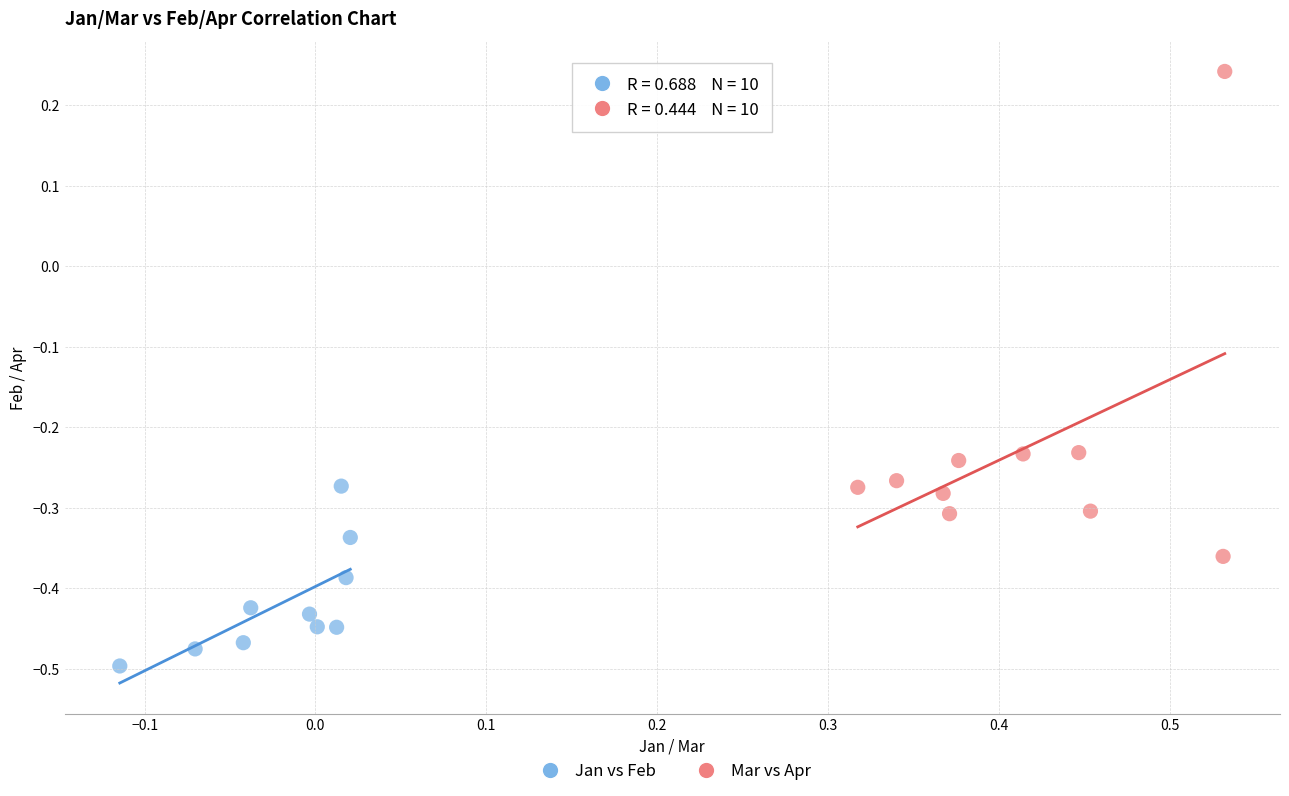

Which series has the largest Y range (max minus min)?

Mar vs Apr